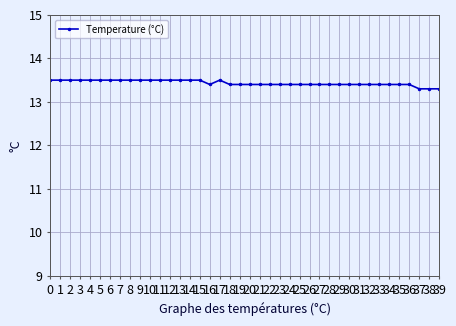

How many values are between 13 and 14?

40